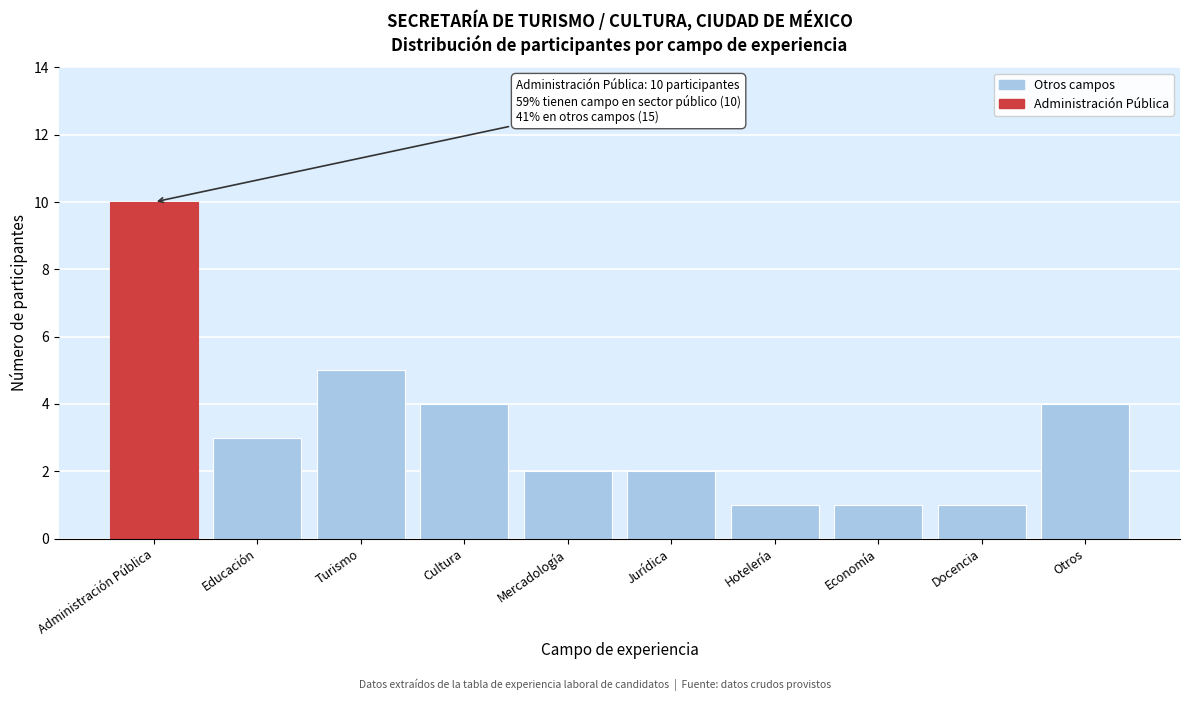

Reading right to left, transcribe all the data shown in this chart.

4	1	1	1	2	2	4	5	3	10